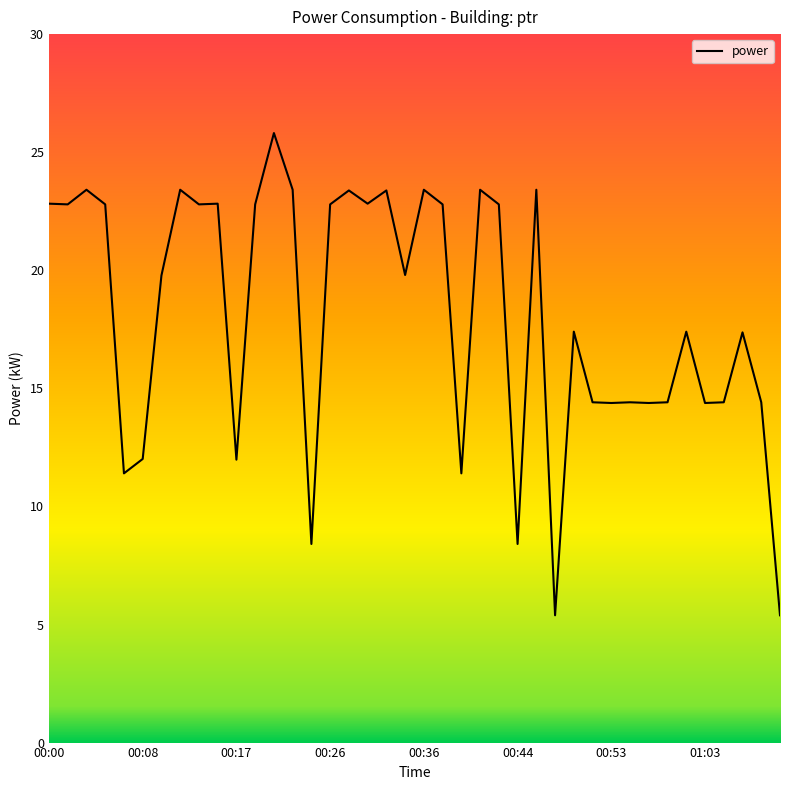

What is the smallest value displayed?

5.4